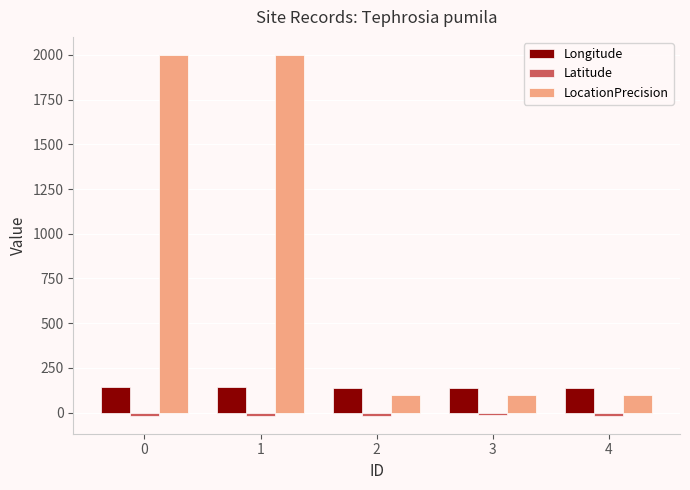

What is the maximum value for Longitude?

140.8